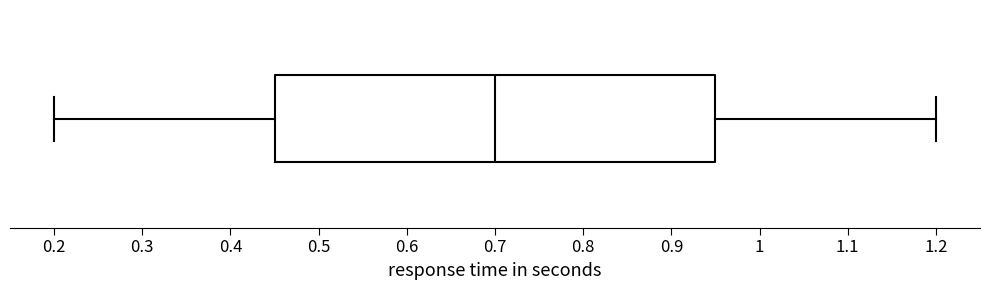

Read this box plot against the x-axis: the position of the median line, the range covered by the box, and the ends of both whiskers. The values are not printed on the chart, so give them approximately, as read against the axis.

median 0.70, box 0.45 to 0.95, whiskers 0.20 to 1.20